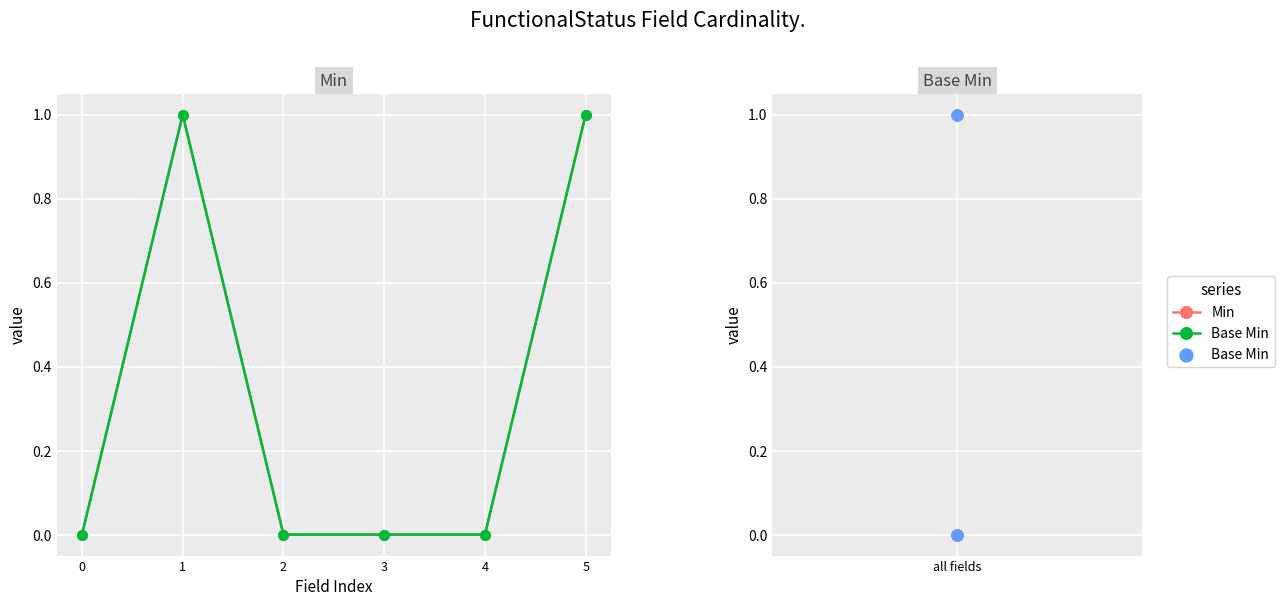

Which series has the widest spread of Y values?

Min